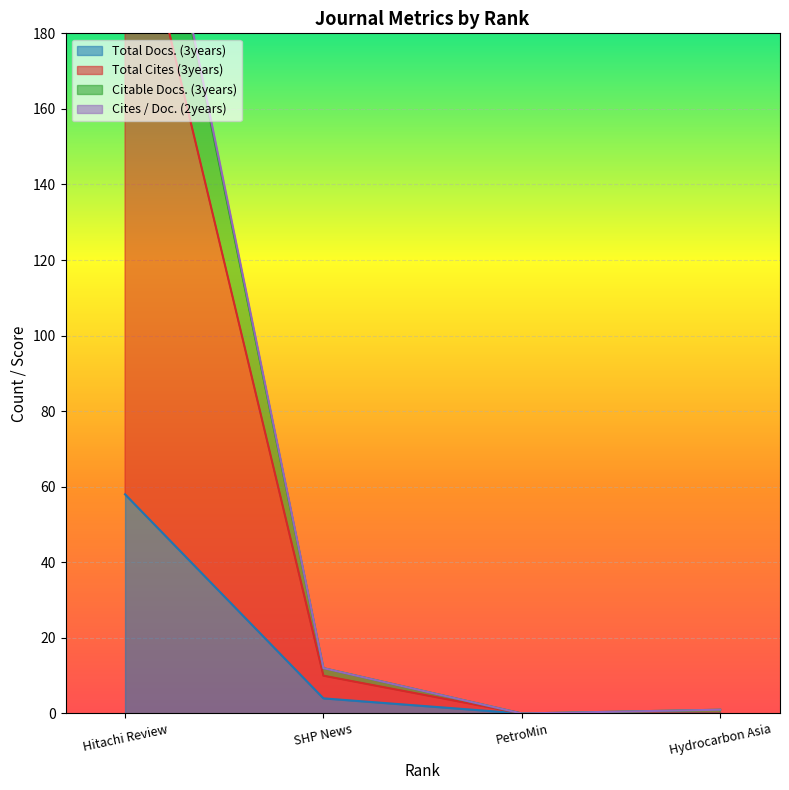

True or false: Total Docs. (3years) has more than 2 points higher than both neighbors.

False